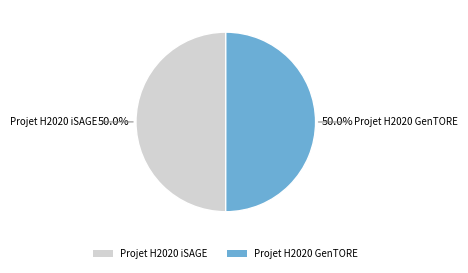

Is it true that Projet H2020 GenTORE is 50% of the pie?

True